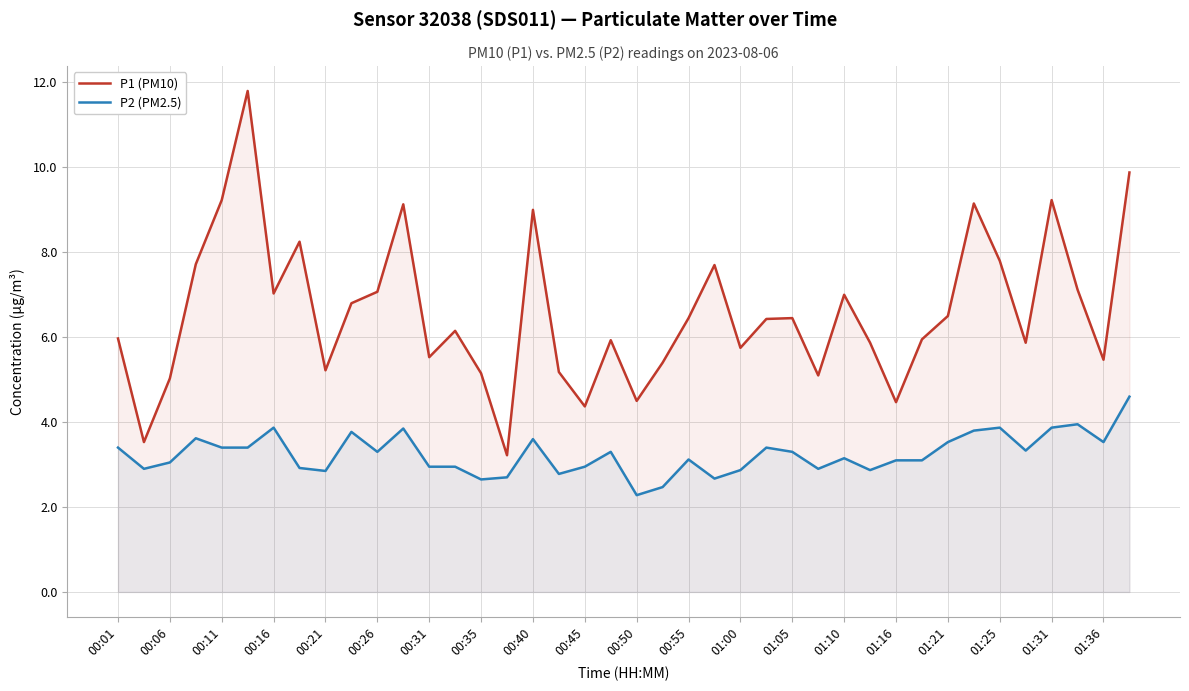

At how many categories does at least one series exceed 7?

14